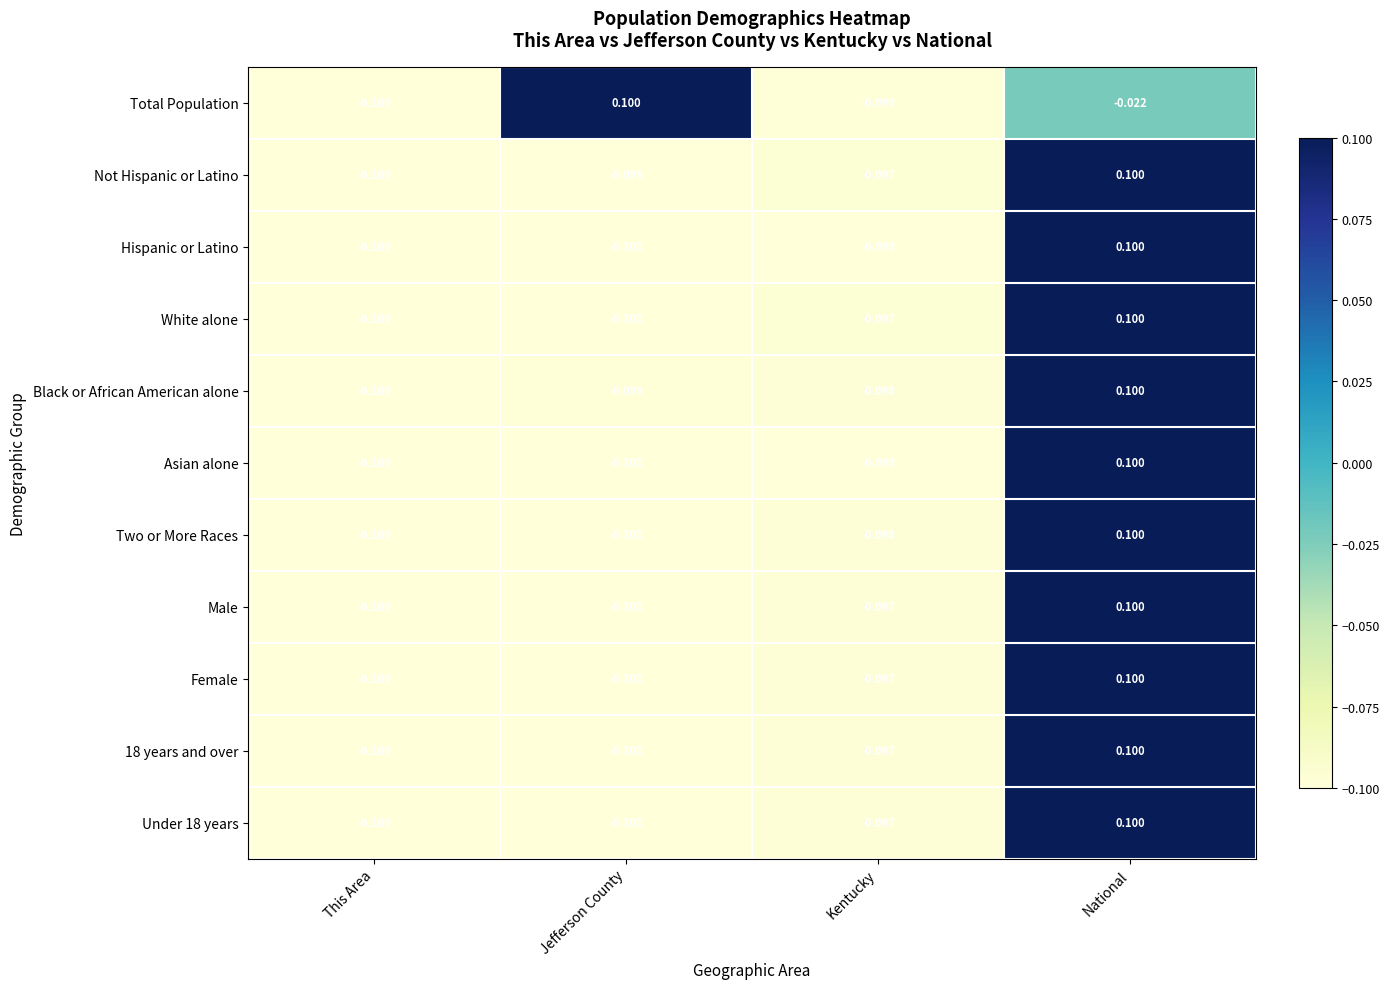

How many series are shown in this chart?

11